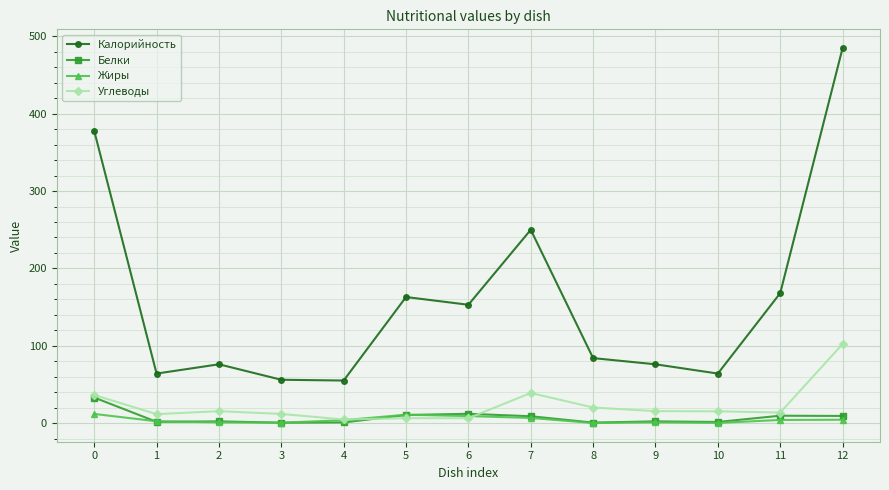

What is the value of the Жиры point at the 10th from the left?

0.9